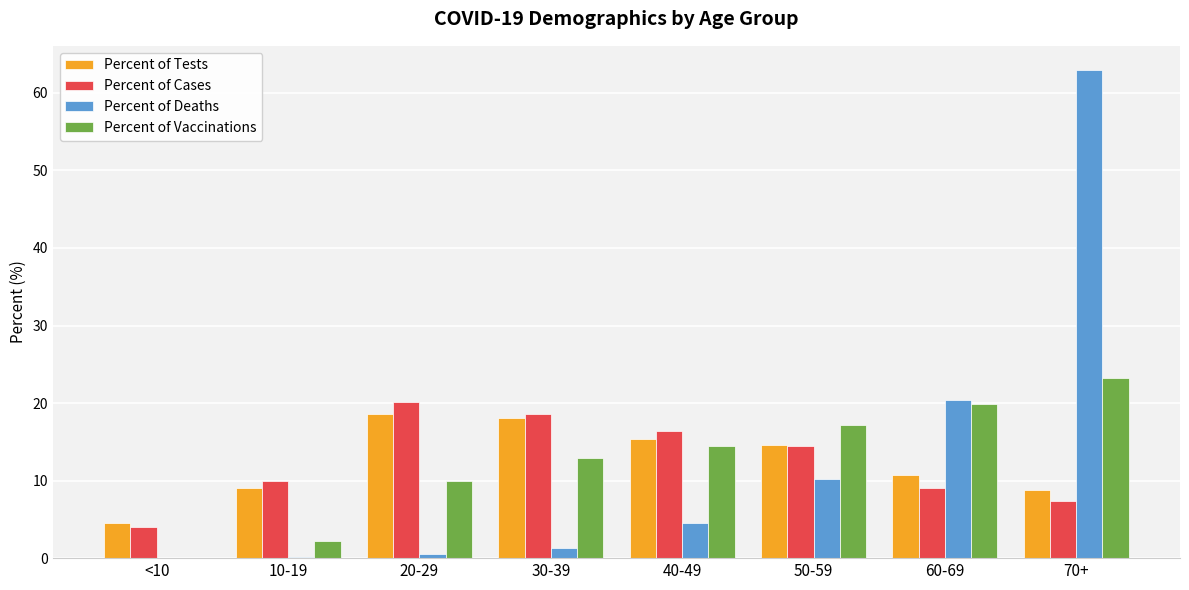

What is the average value of the Percent of Deaths series?

12.5